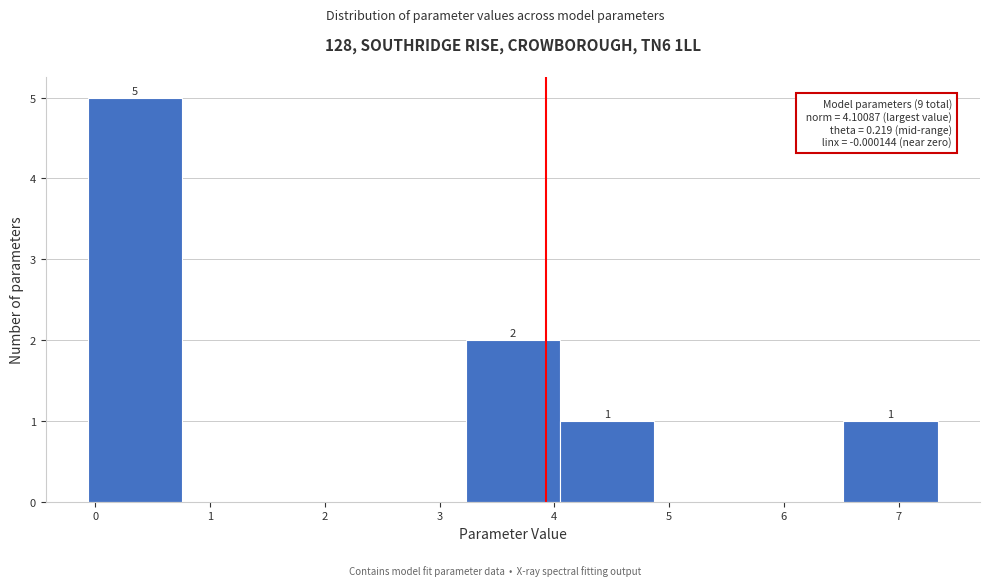

Which range on the x-axis has the tallest bar?

-0.1 to 0.8